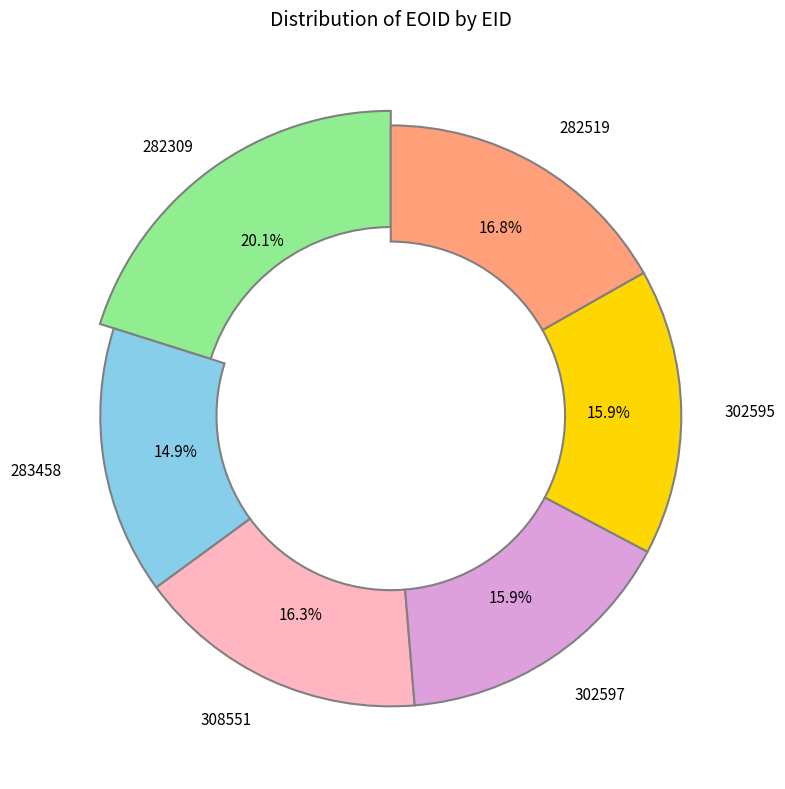

What percentage is the 283458 slice, to the nearest percent?

15%